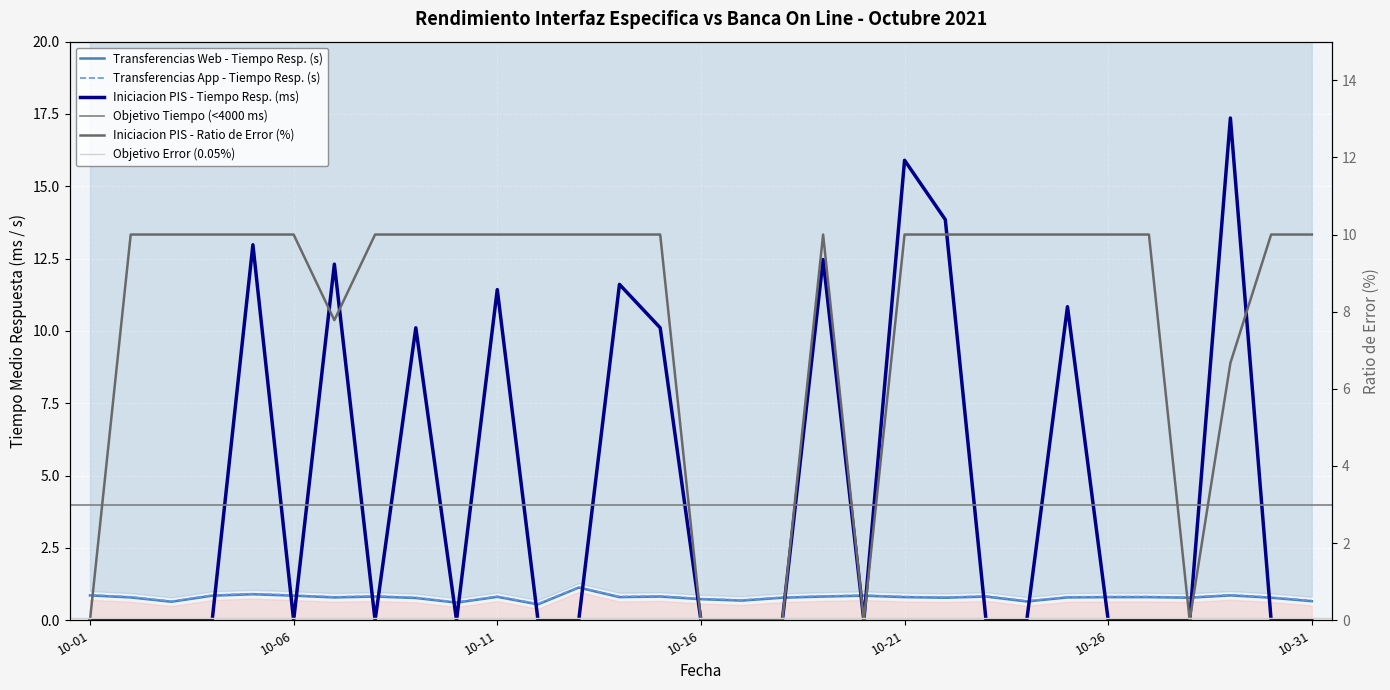

What is the value of the Transferencias App - Tiempo medio respuesta point at the 22nd from the left?

0.8